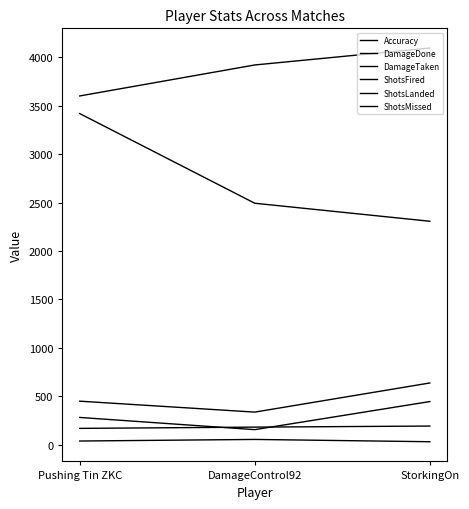

Does the chart have visible grid lines?

No